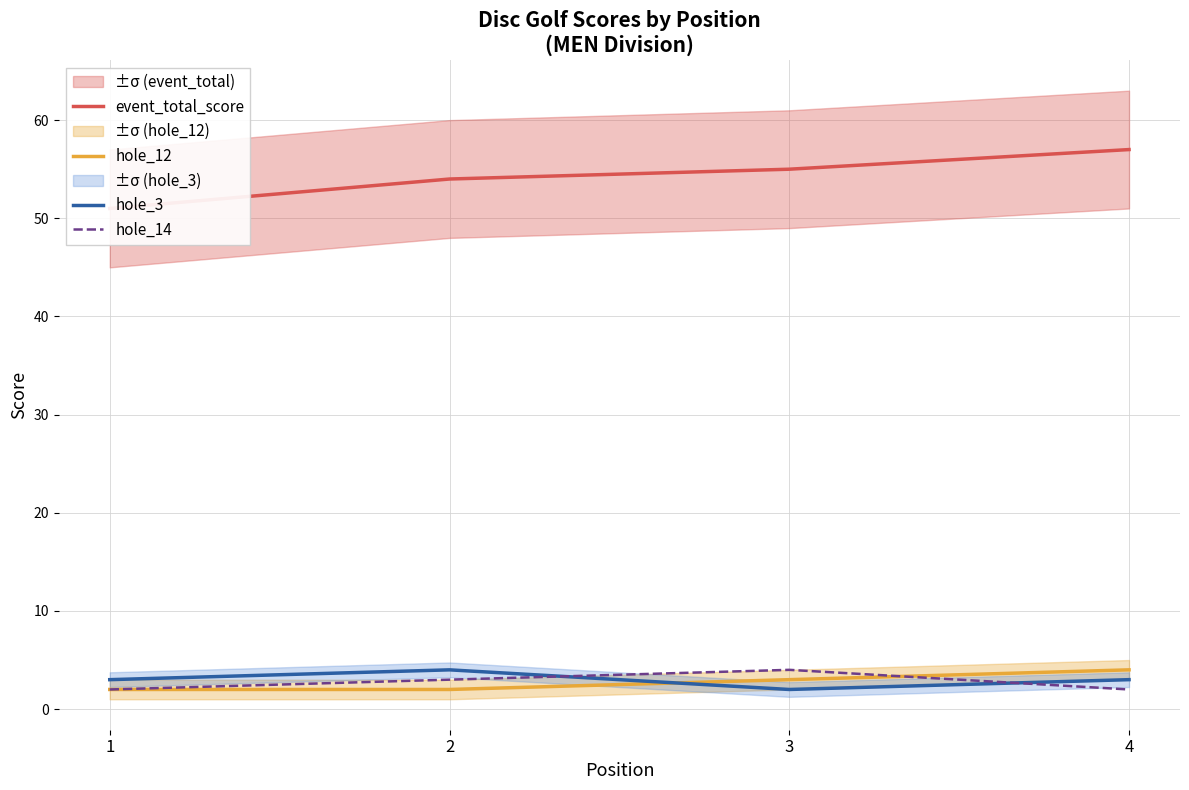

Count the number of categories in the chart.

4